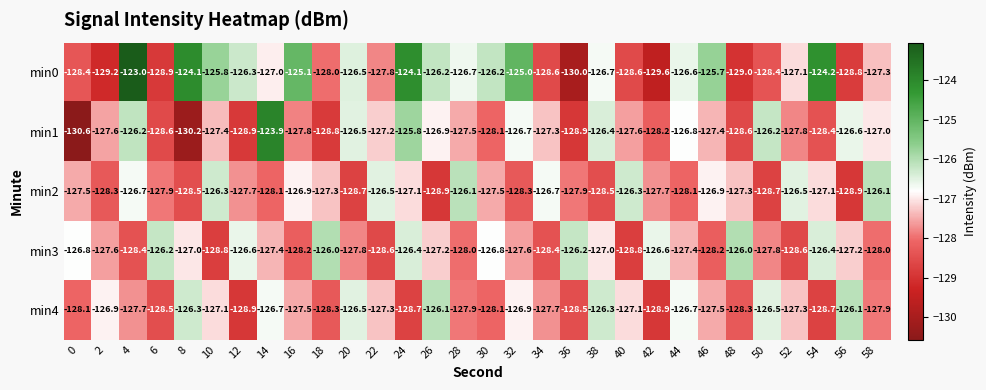

What is the lowest value of the min3 series?

-128.8